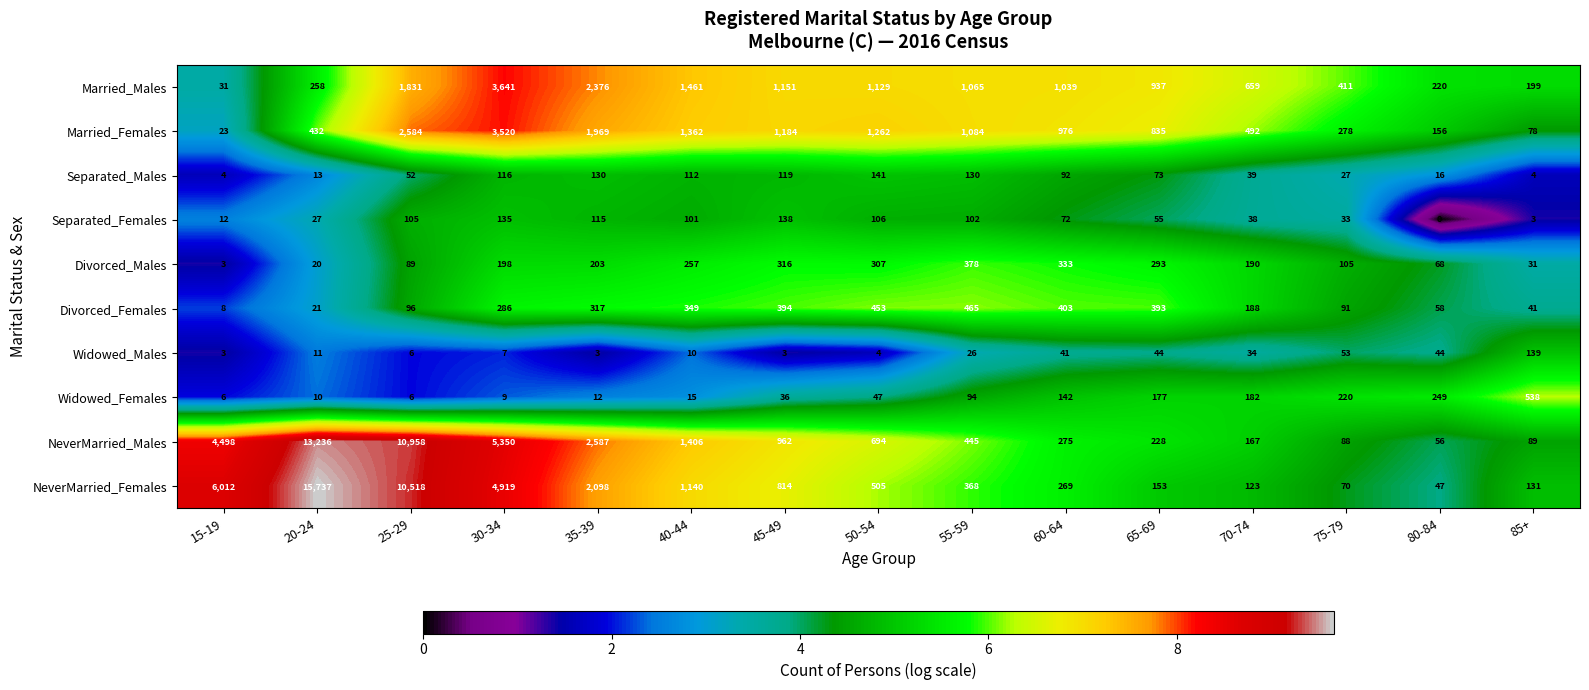

The value of Separated_Females at 45-49 is 196. True or false?

False